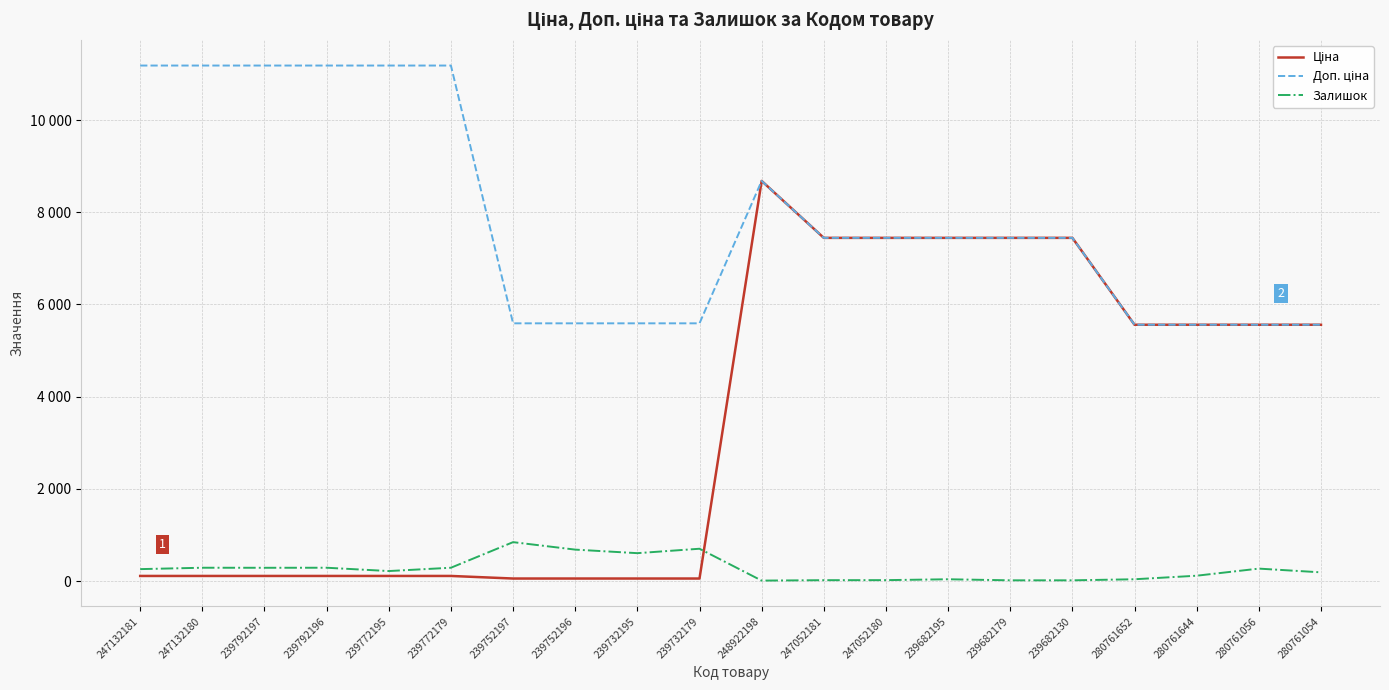

What is the minimum value for Залишок?

11.0